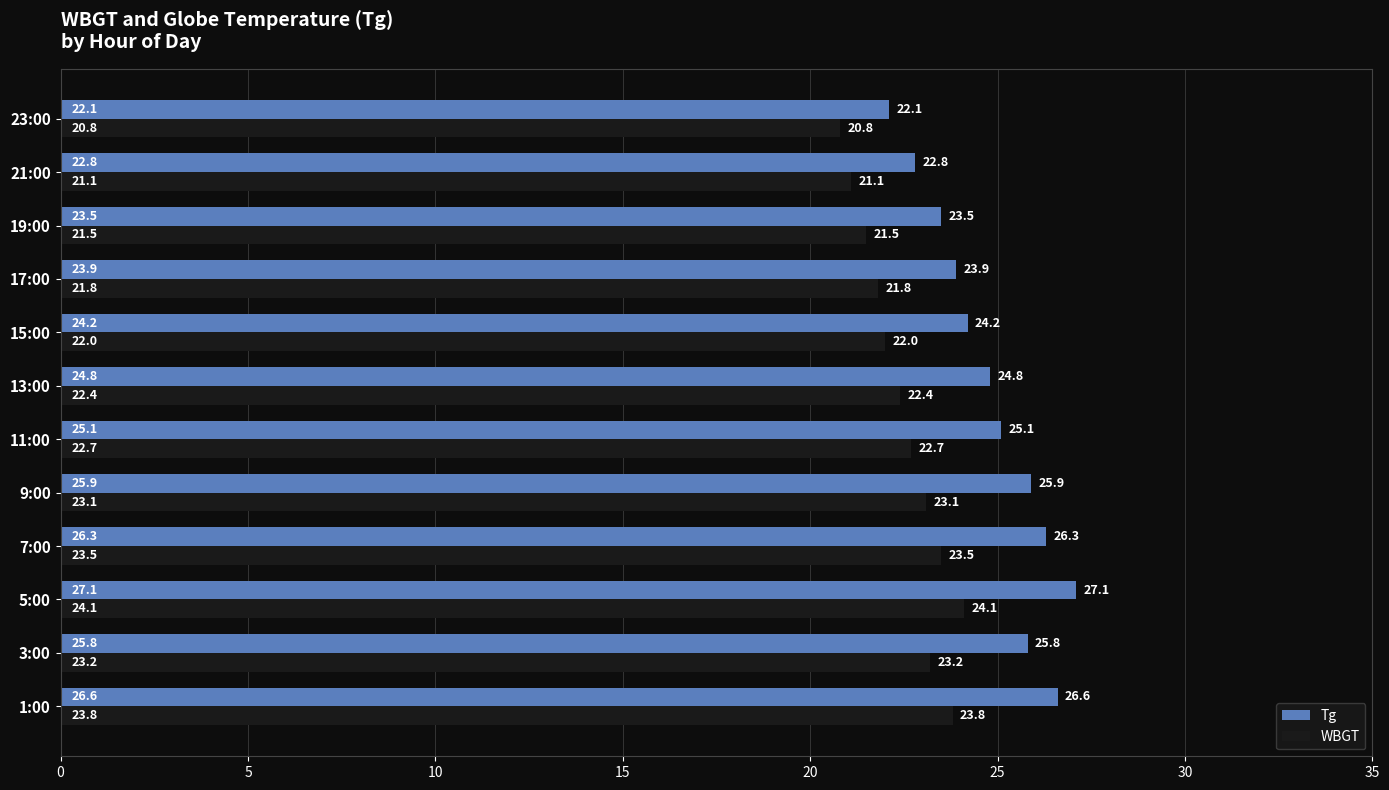

Is the value of WBGT at 5:00 greater than the value of Tg at 21:00?

Yes